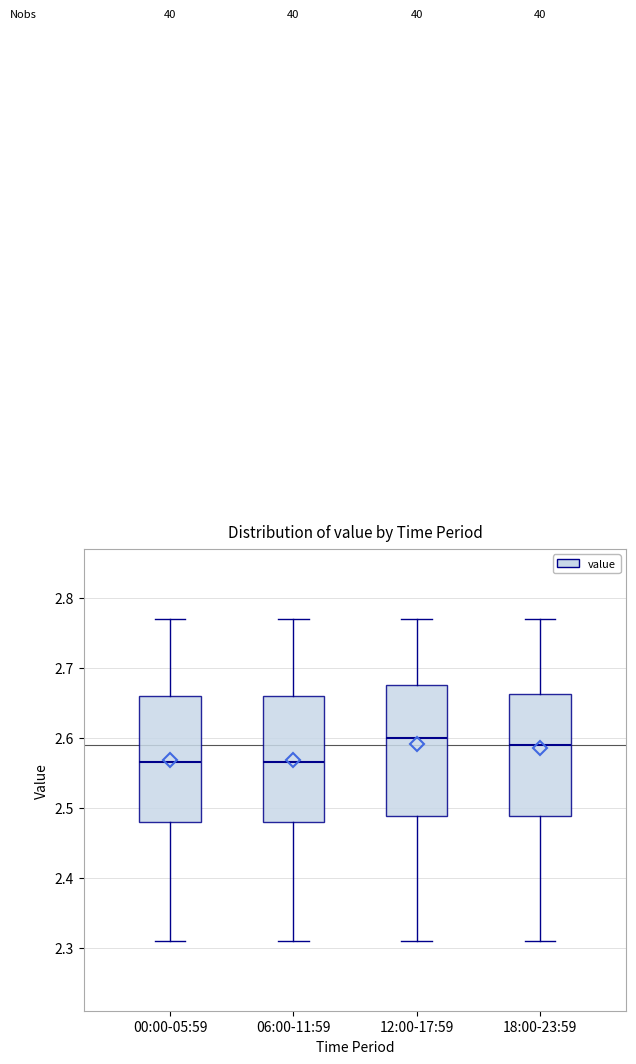

Reading left to right, read every box against the y-axis: the position of its median line, the range the box covers, and the ends of its whiskers. The values are not printed on the chart, so give them approximately, as read against the axis.

00:00-05:59: median 2.57, box 2.48 to 2.66, whiskers 2.31 to 2.77
06:00-11:59: median 2.57, box 2.48 to 2.66, whiskers 2.31 to 2.77
12:00-17:59: median 2.60, box 2.49 to 2.68, whiskers 2.31 to 2.77
18:00-23:59: median 2.59, box 2.49 to 2.66, whiskers 2.31 to 2.77